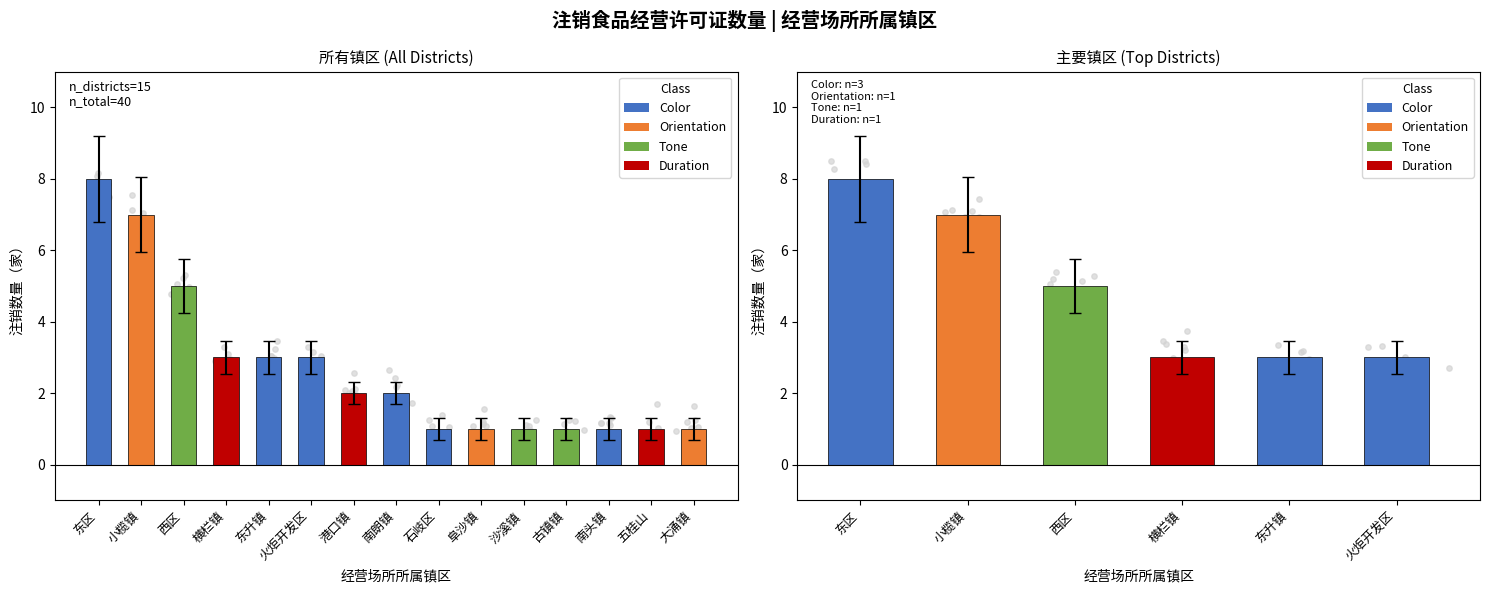

Which has a higher value, 南头镇 or 西区?

西区